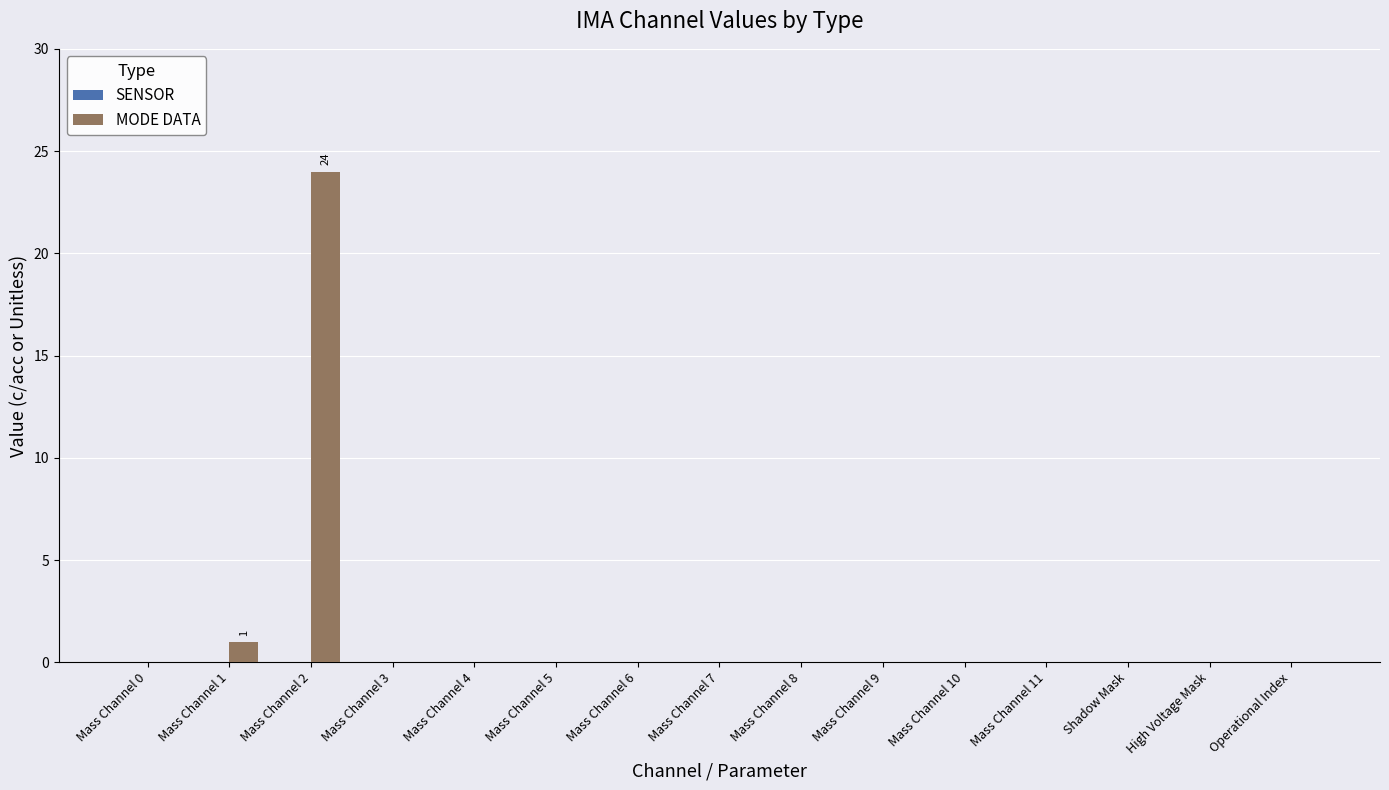

Reading right to left, list all the values displayed in this chart.

Operational Index=0	High Voltage Mask=0	Shadow Mask=0	Mass Channel 11=0	Mass Channel 10=0	Mass Channel 9=0	Mass Channel 8=0	Mass Channel 7=0	Mass Channel 6=0	Mass Channel 5=0	Mass Channel 4=0	Mass Channel 3=0	Mass Channel 2=24	Mass Channel 1=1	Mass Channel 0=0